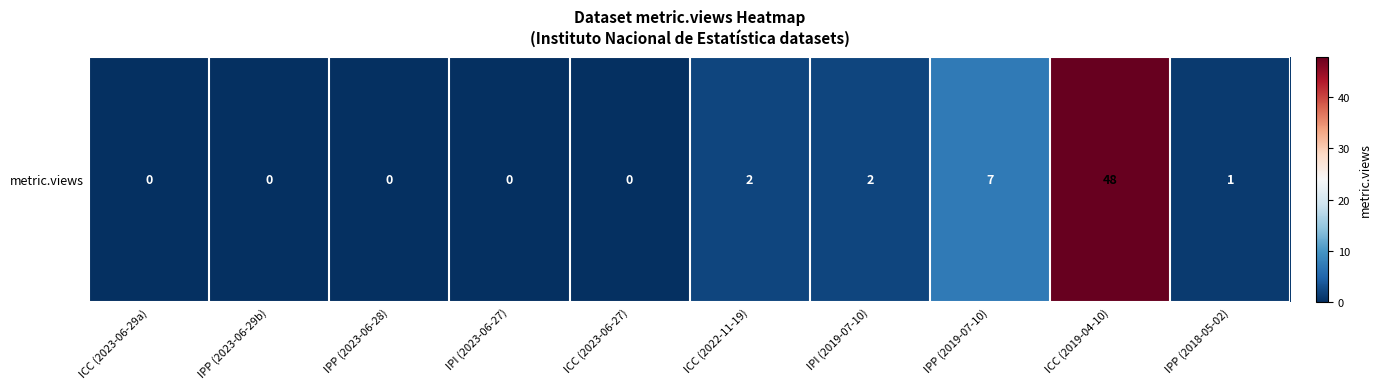

How many data points are less than 1?

5